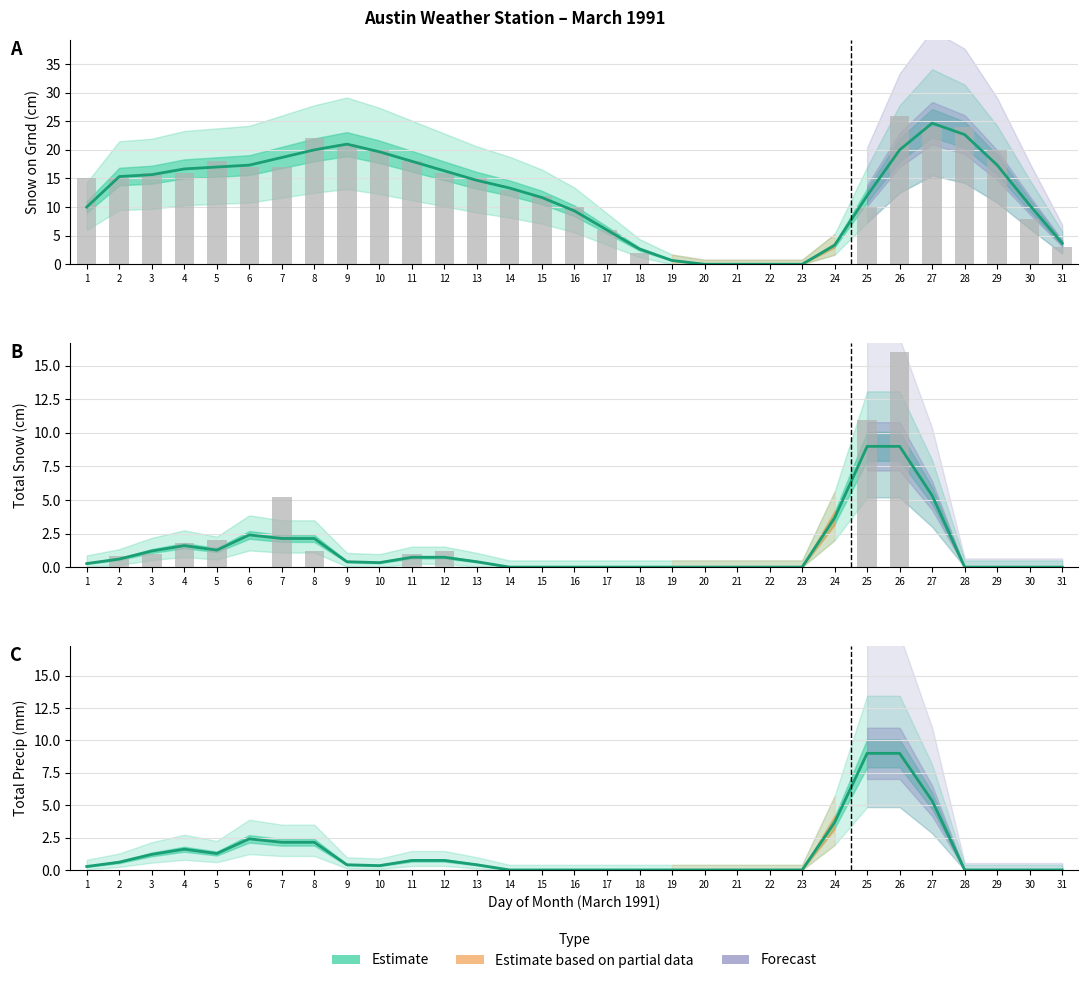

What is the value of the Snow on Grnd (cm) bar at the 14th from the left?

13.0